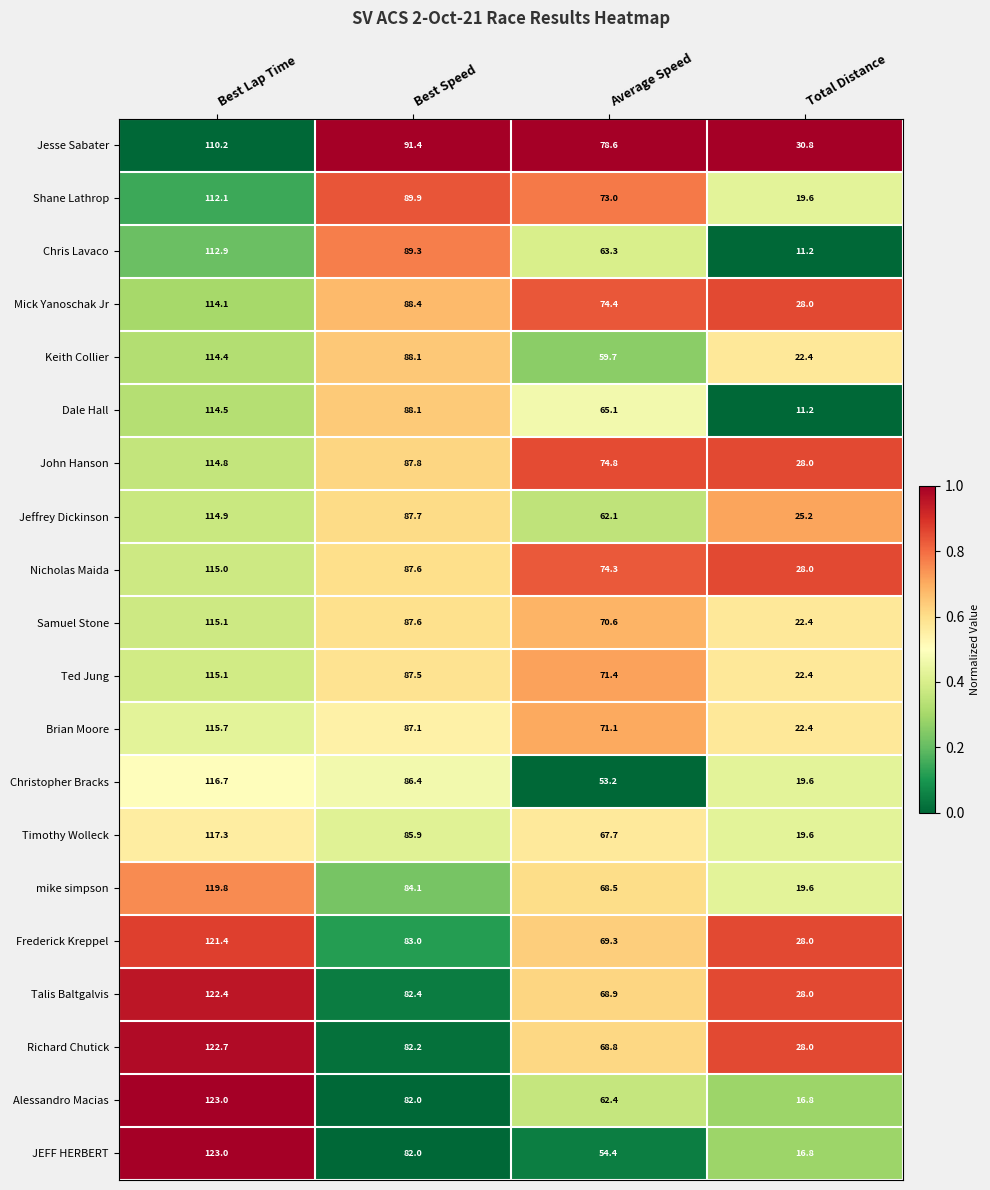

What is the minimum value shown in the chart?

11.2